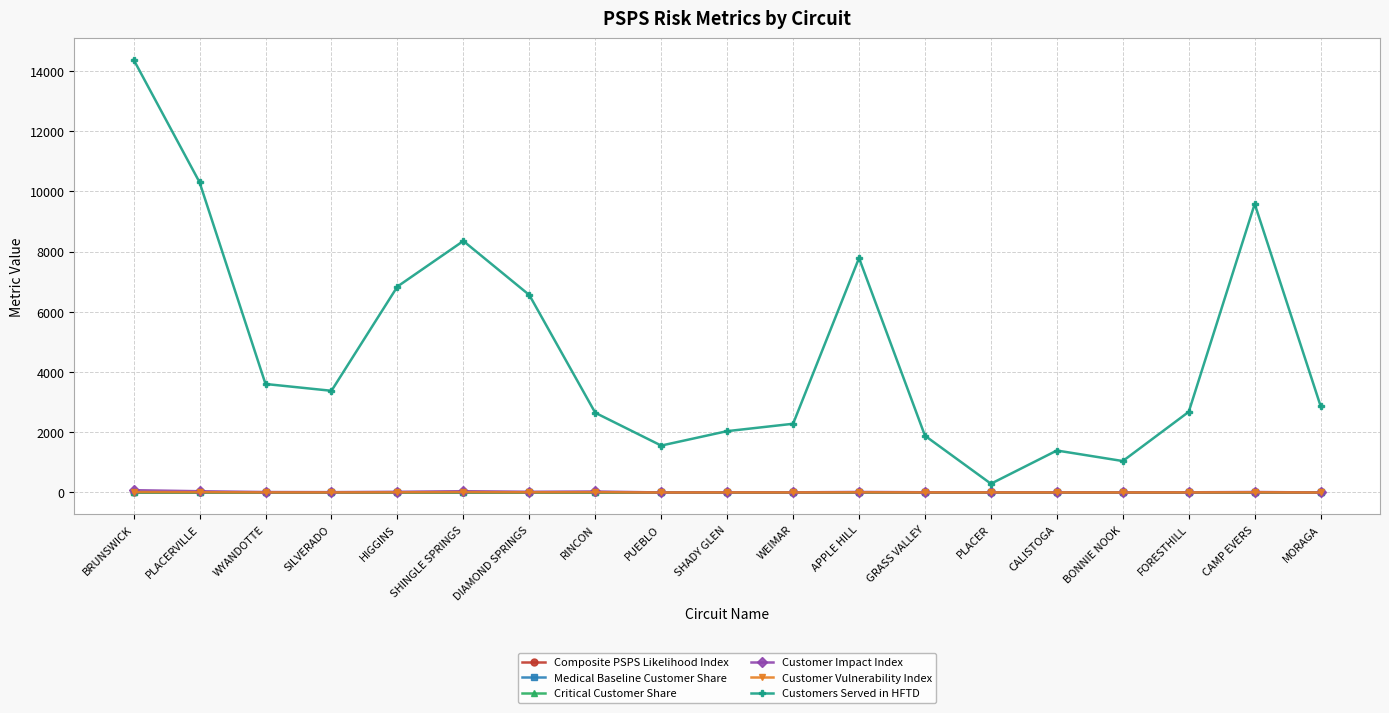

True or false: Customers Served in HFTD has more than 1 points higher than both neighbors.

True